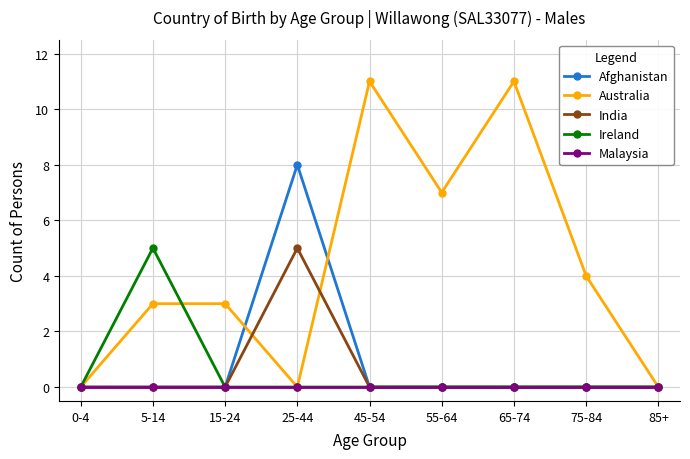

At which category is the sum across all series the highest?

25-44